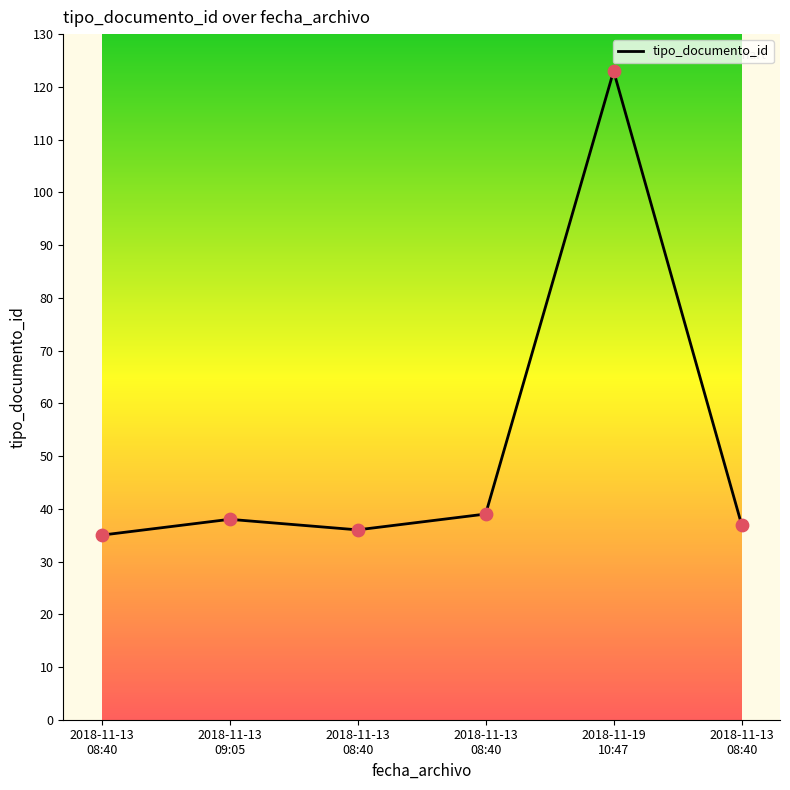

How many categories are shown in the chart?

6